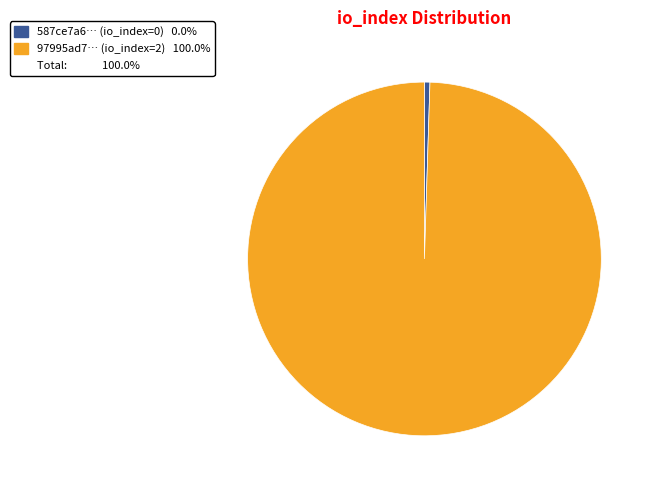

Is there any slice that represents more than half of the pie?

Yes